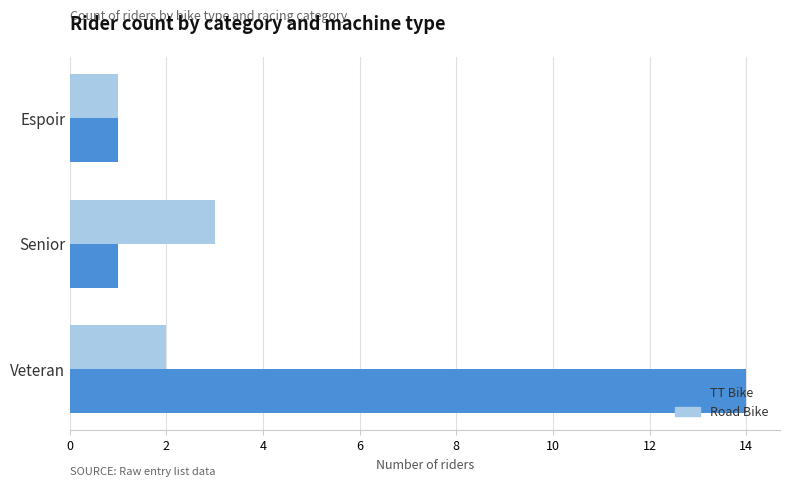

What is the difference between the second highest and minimum values in the Road Bike series?

1